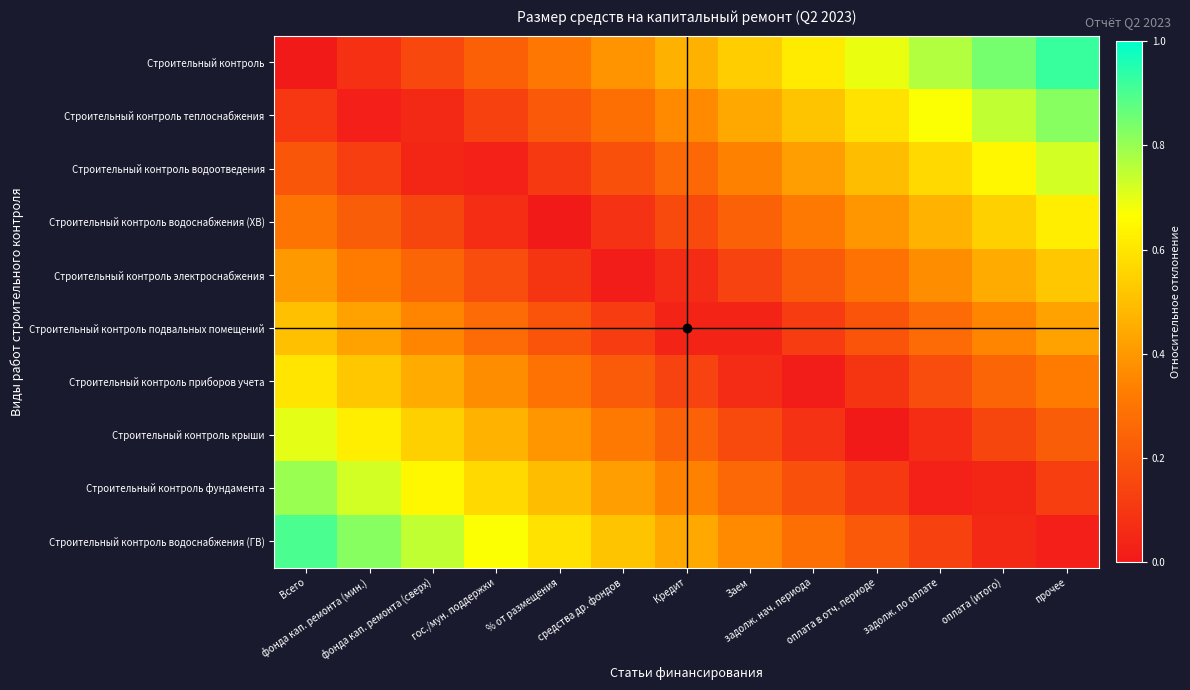

Which series changed the most between % от размещения and оплата в отч. периоде?

Строительный контроль